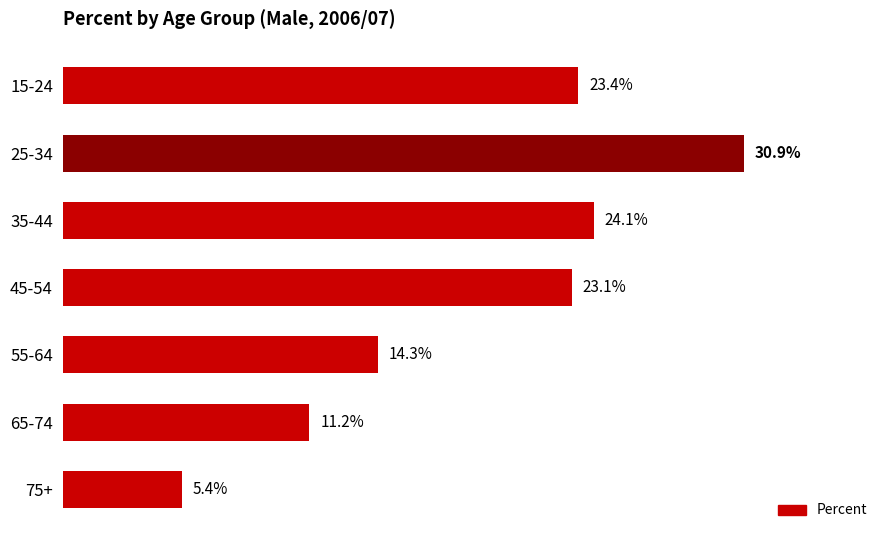

Rank the categories by value from highest to lowest.

25-34, 35-44, 15-24, 45-54, 55-64, 65-74, 75+